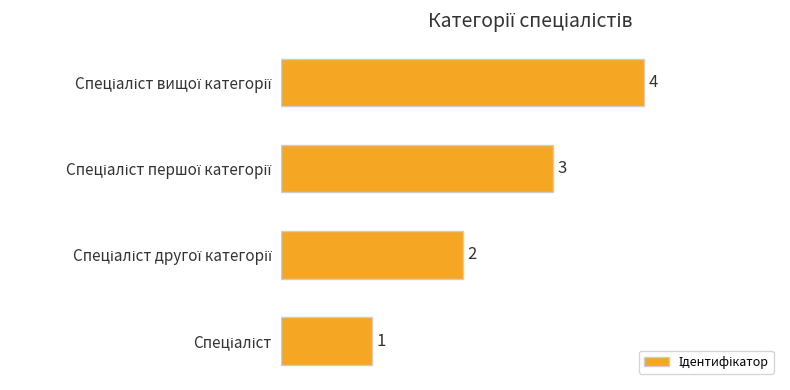

What is the greatest value displayed?

4